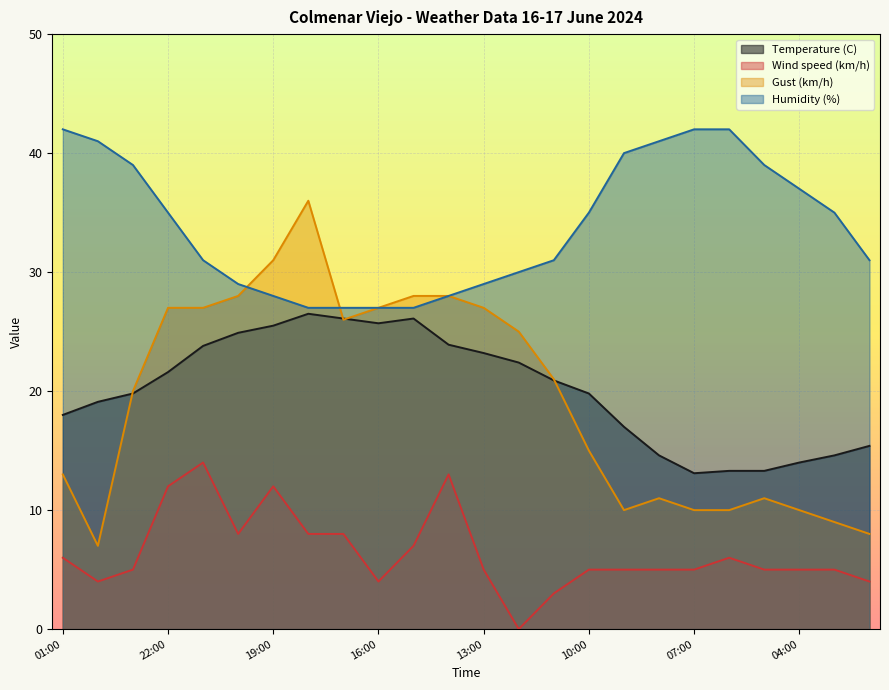

Where do Temperature (C) and Gust (km/h) first cross each other?

00:00 and 23:00